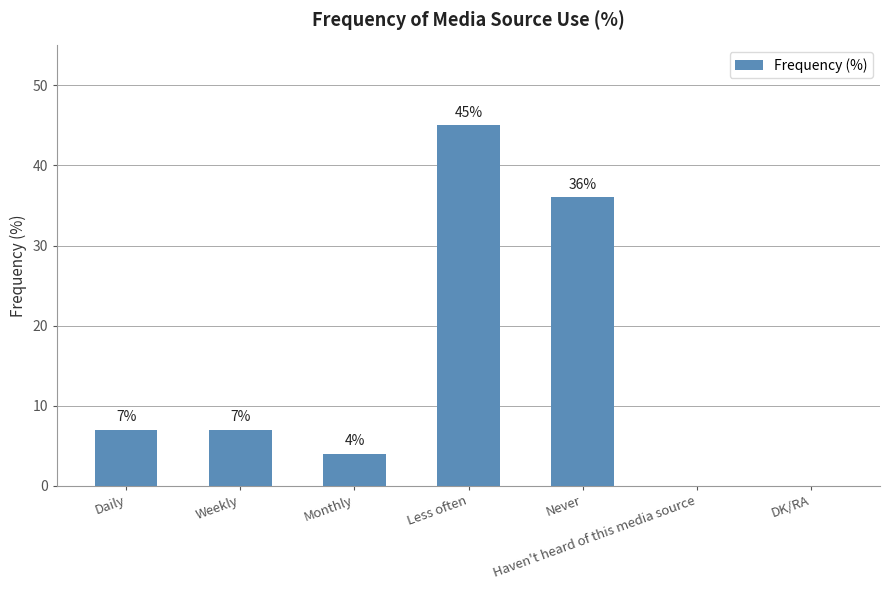

Which has a higher value, Never or DK/RA?

Never